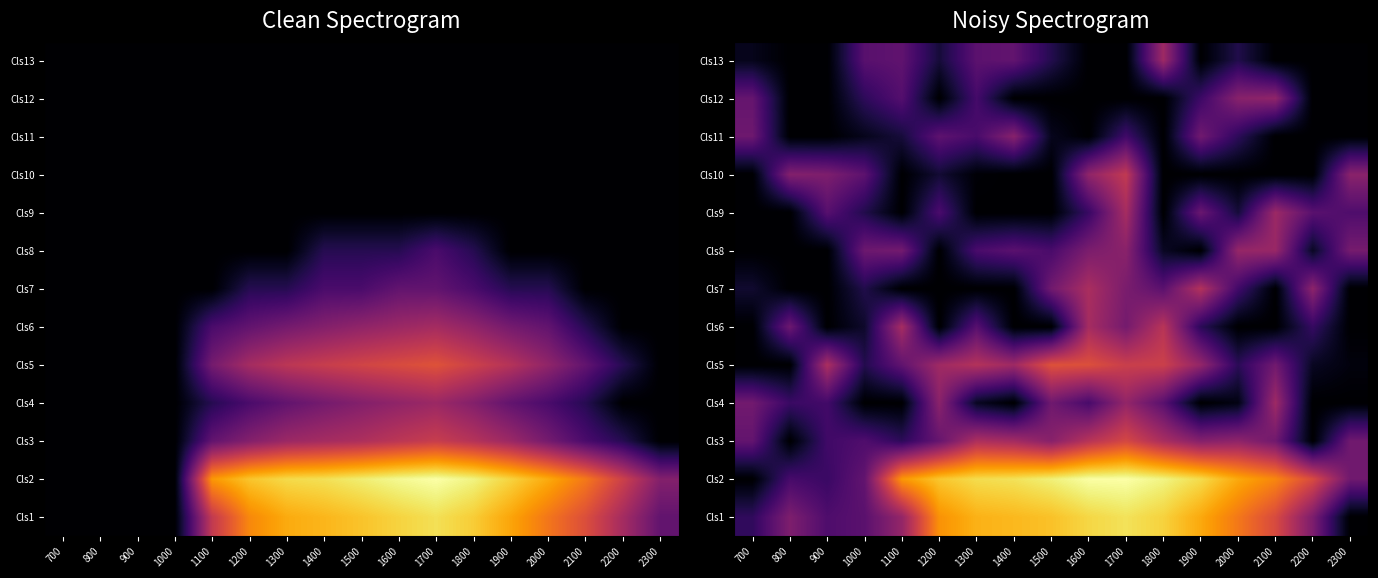

Rank the categories by Cls13 value from highest to lowest.

1800, 1400, 1100, 1300, 1000, 1500, 2000, 1200, 700, 800, 900, 1600, 1700, 1900, 2100, 2200, 2300